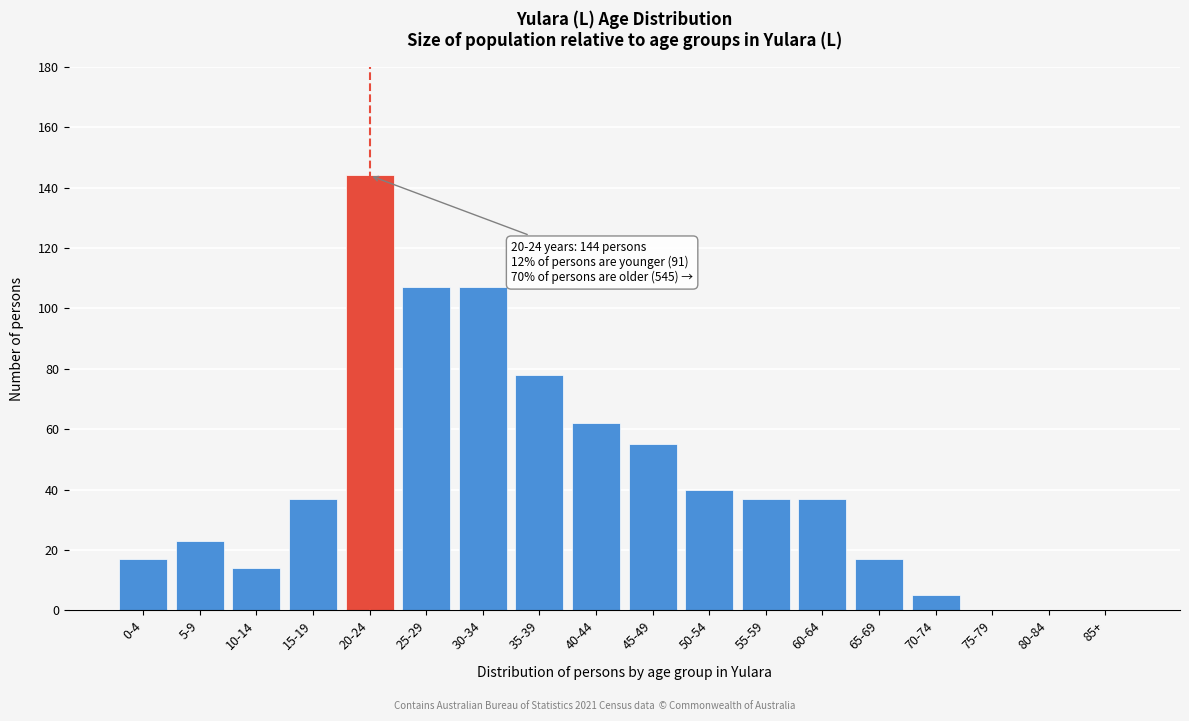

Reading left to right, extract all data points from this chart.

0-4=17	5-9=23	10-14=14	15-19=37	20-24=144	25-29=107	30-34=107	35-39=78	40-44=62	45-49=55	50-54=40	55-59=37	60-64=37	65-69=17	70-74=5	75-79=0	80-84=0	85+=0